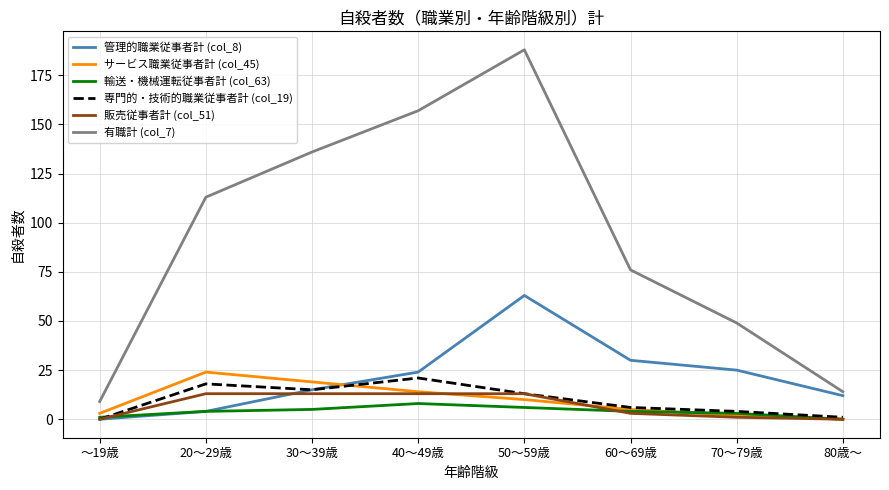

Rank the categories by 有職計 (col_7) value from highest to lowest.

50～59歳, 40～49歳, 30～39歳, 20～29歳, 60～69歳, 70～79歳, 80歳～, ～19歳